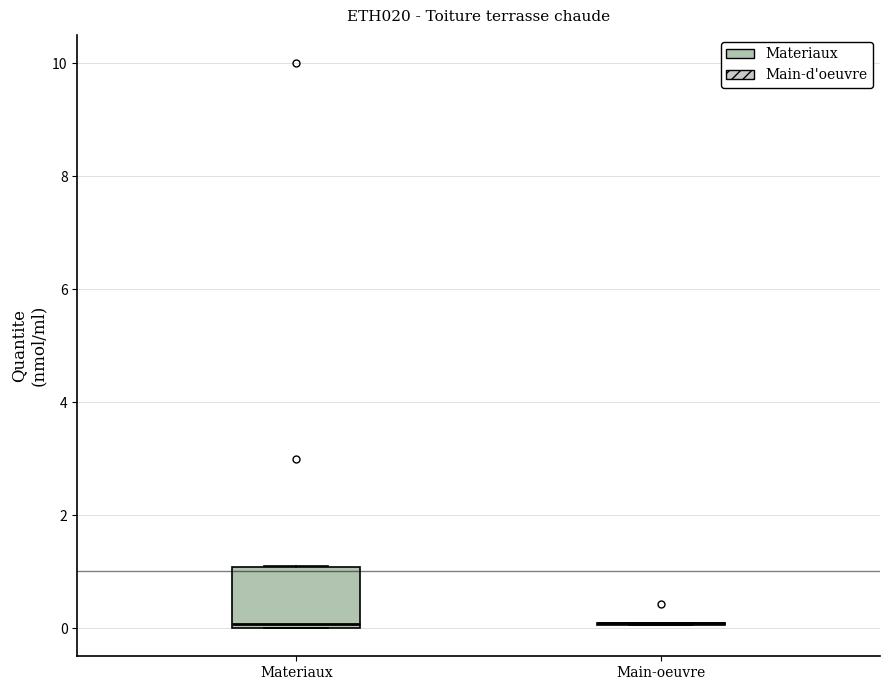

Where is the upper edge of the box for Materiaux on the y-axis? The values are not printed on the chart, so give them approximately, as read against the axis.

1.0